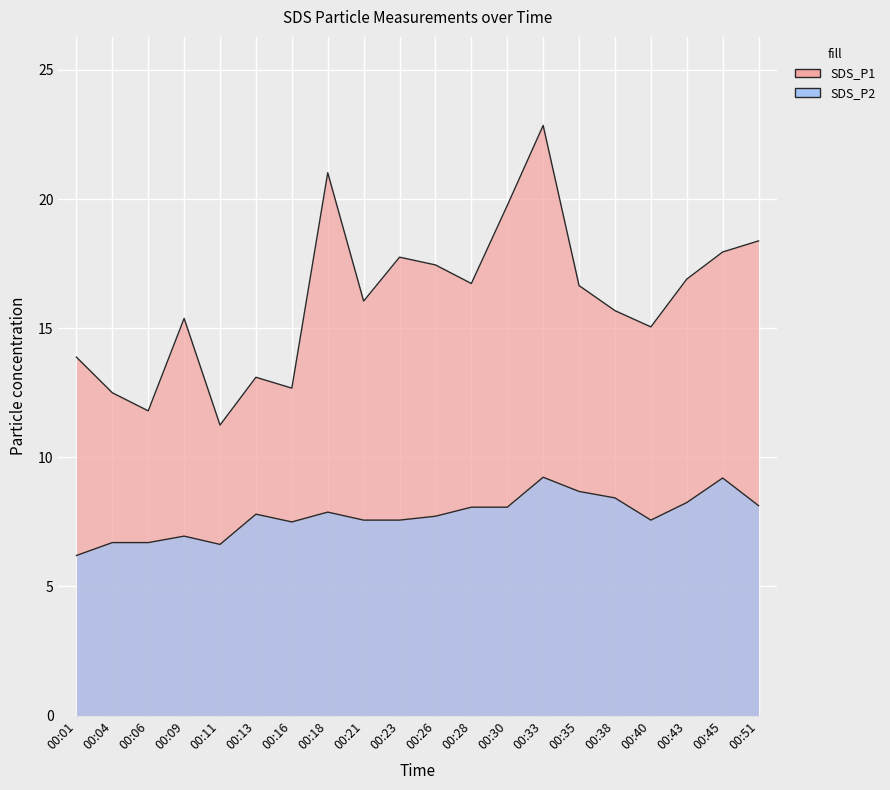

Which series has the largest total across all categories?

SDS_P1